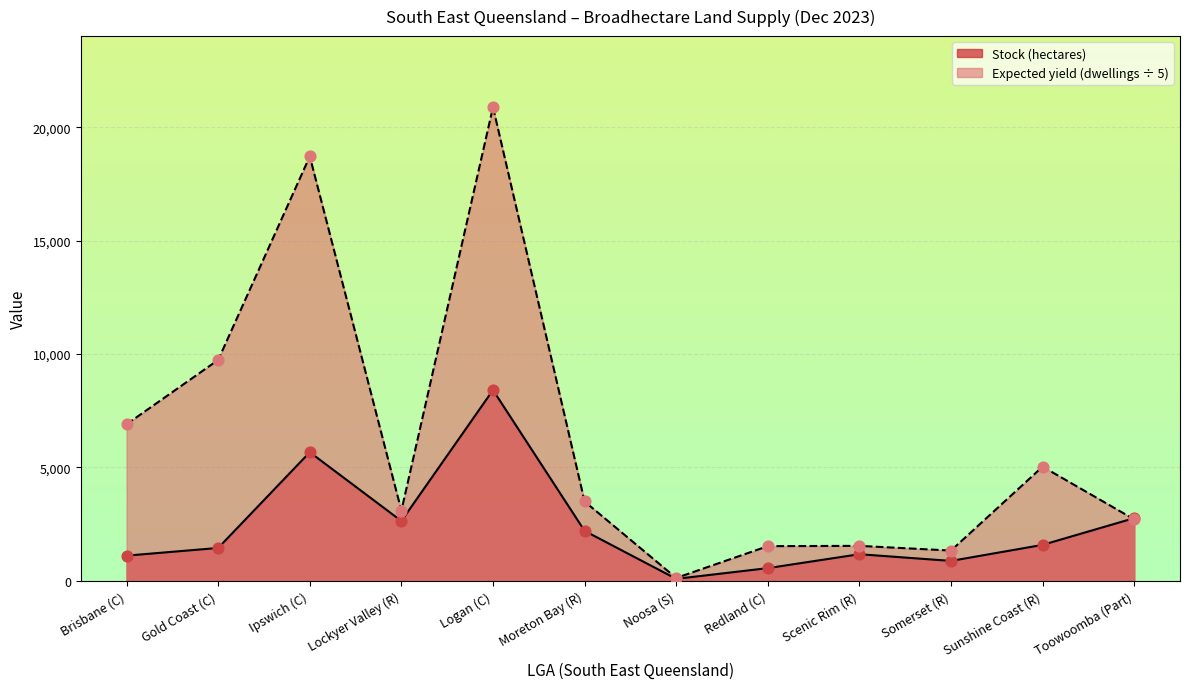

What are all the series names shown in the legend?

Stock (hectares), Expected yield (dwellings ÷ 5)